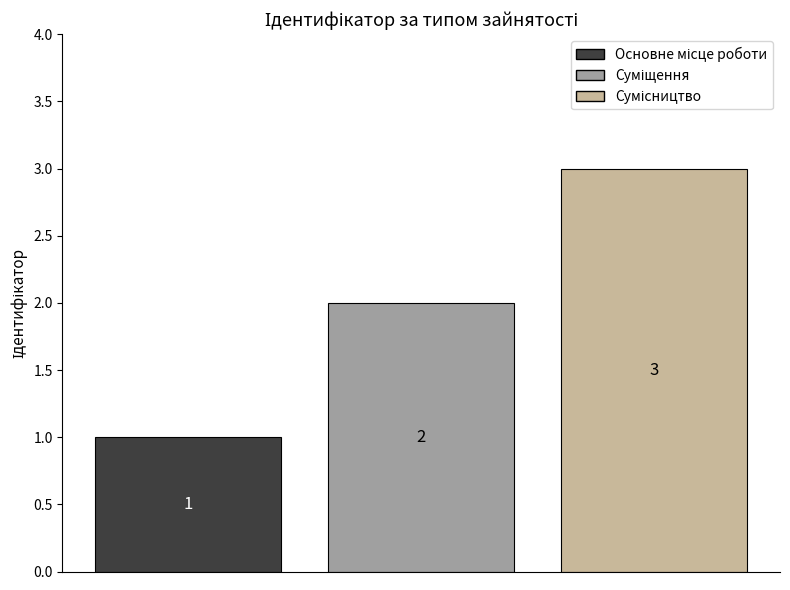

What is the maximum value shown in the chart?

3